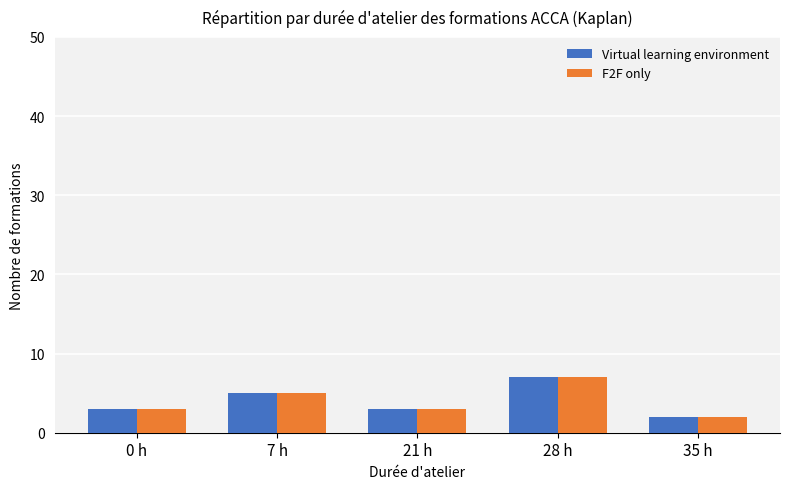

Which category has the highest value in the F2F only series?

28 h